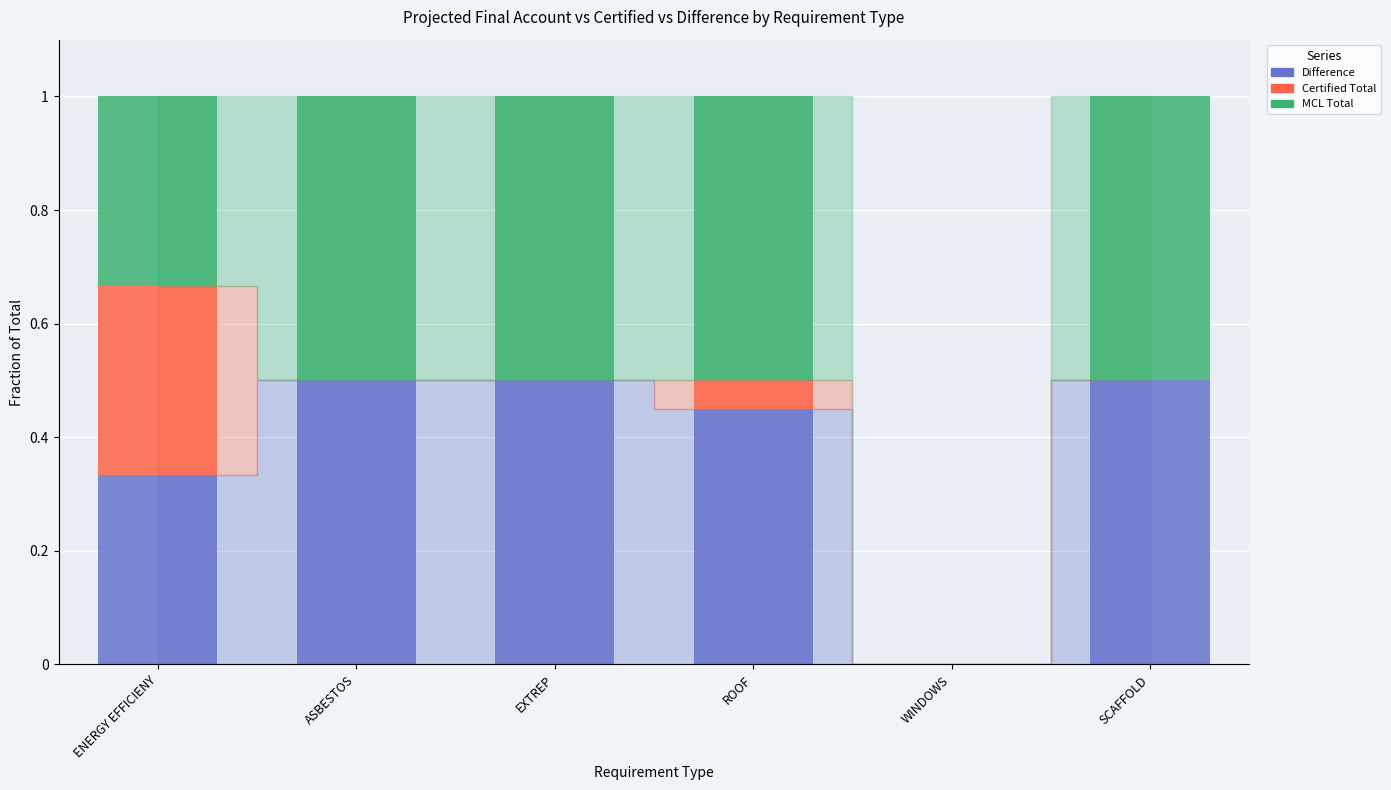

Rank the categories by Difference value from lowest to highest.

WINDOWS, ENERGY EFFICIENY, ROOF, ASBESTOS, EXTREP, SCAFFOLD